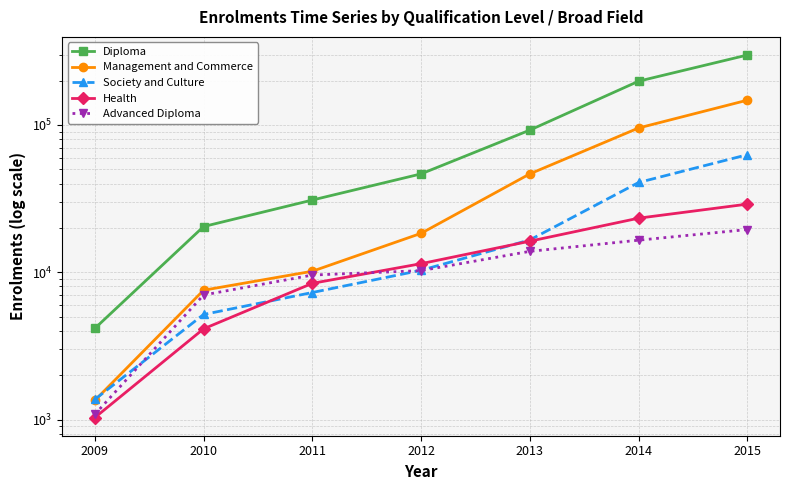

True or false: Management and Commerce and Society and Culture intersect in this chart.

True